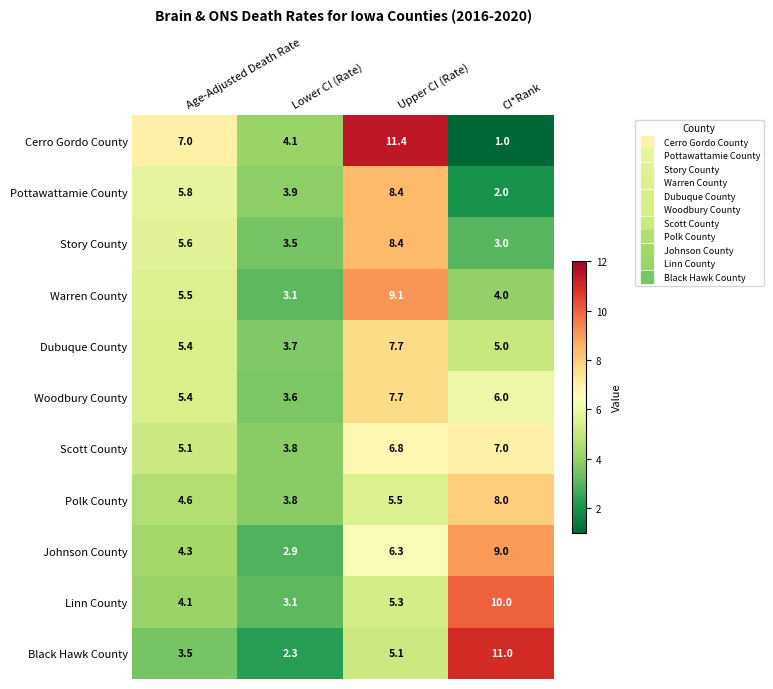

Which series has the largest range (max minus min)?

Cerro Gordo County